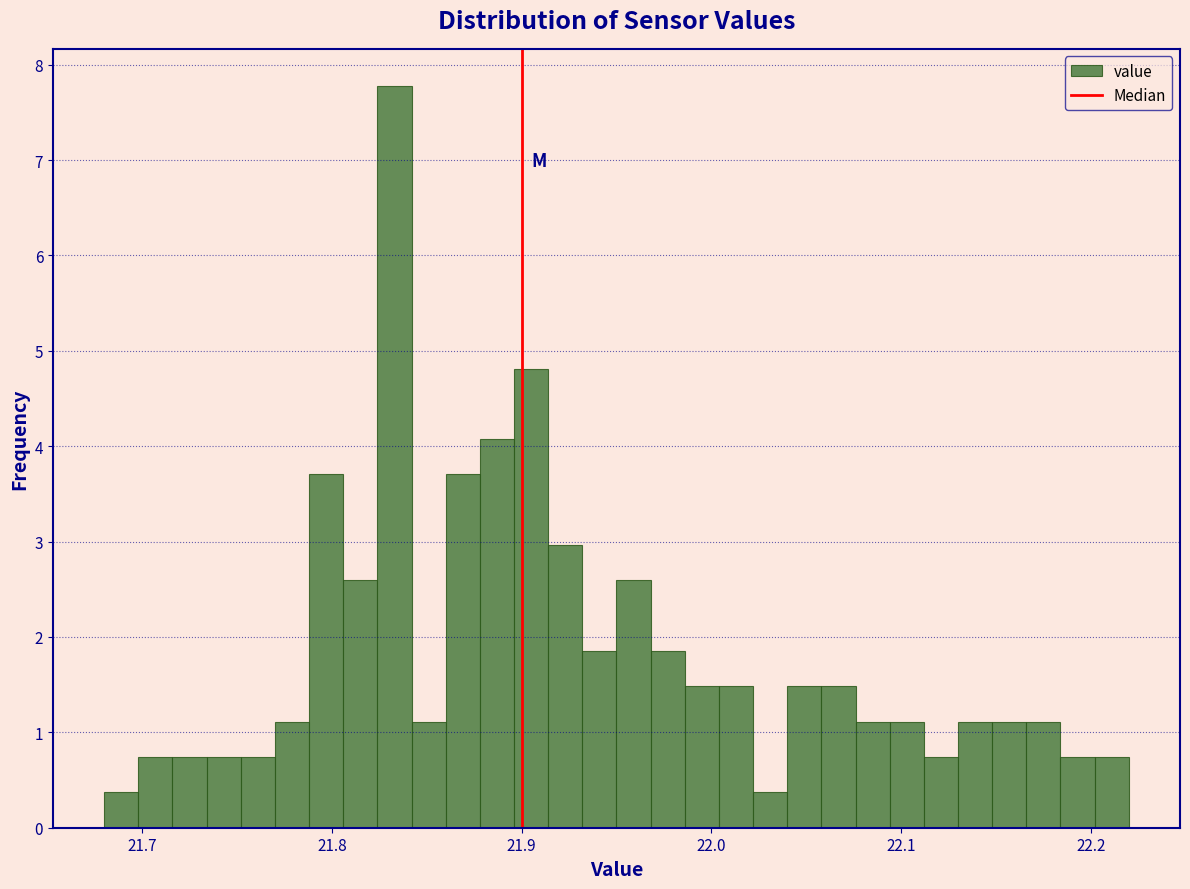

Read against the x-axis, roughly where is the centre of the tallest bar?

21.83